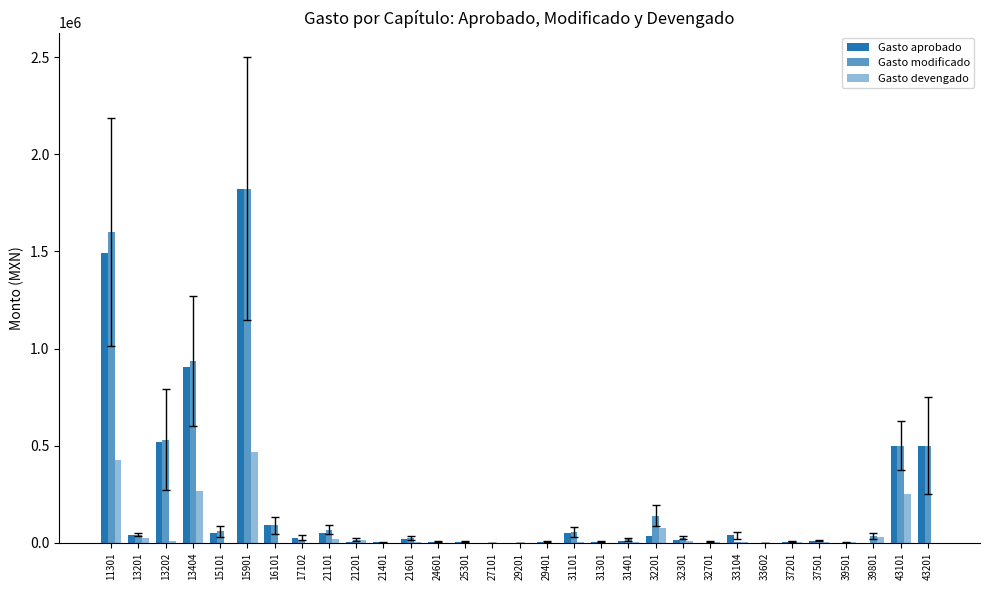

Count the number of categories in the chart.

31